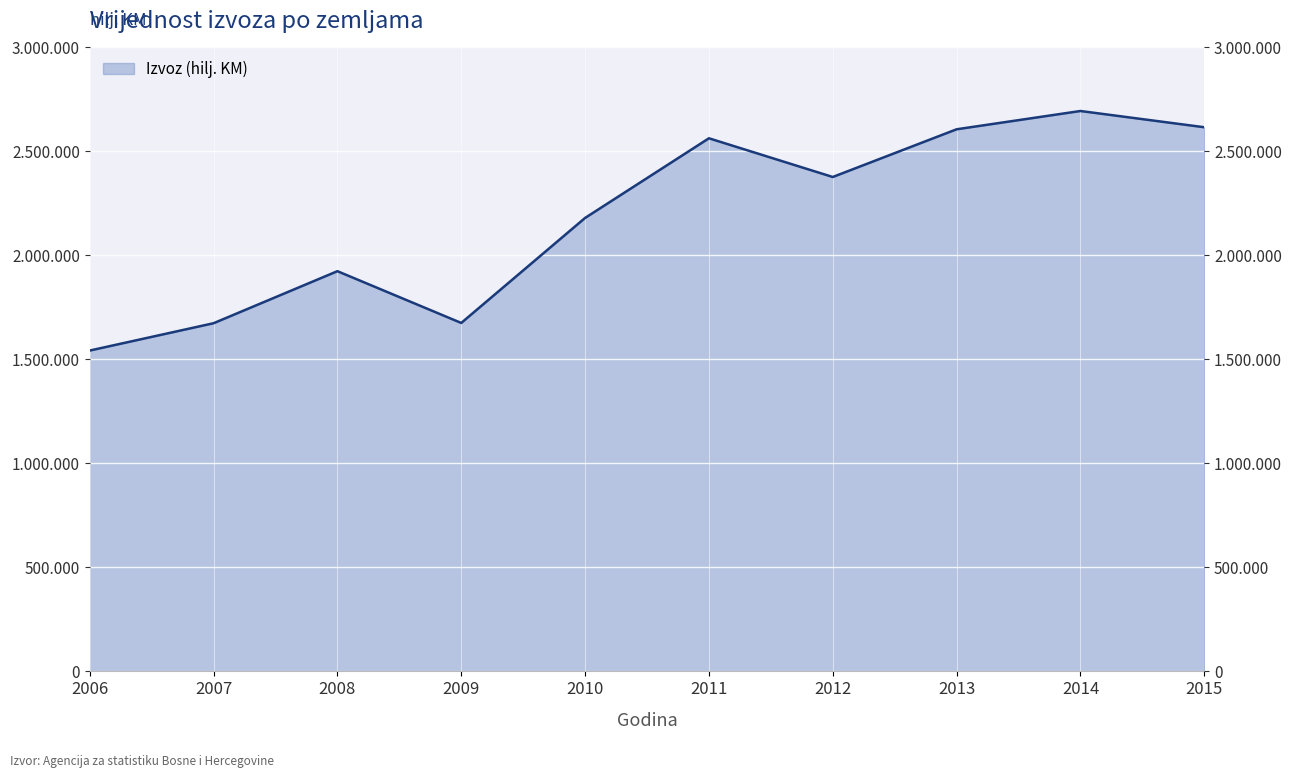

What is the difference between the second highest and minimum values?

1073688